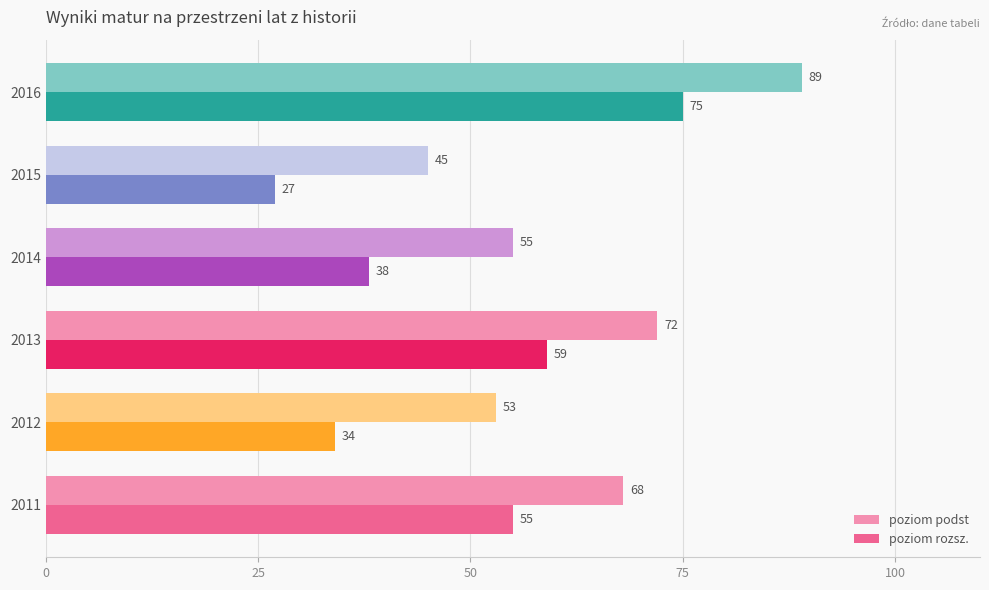

At which label is poziom podst closest to 67?

2011